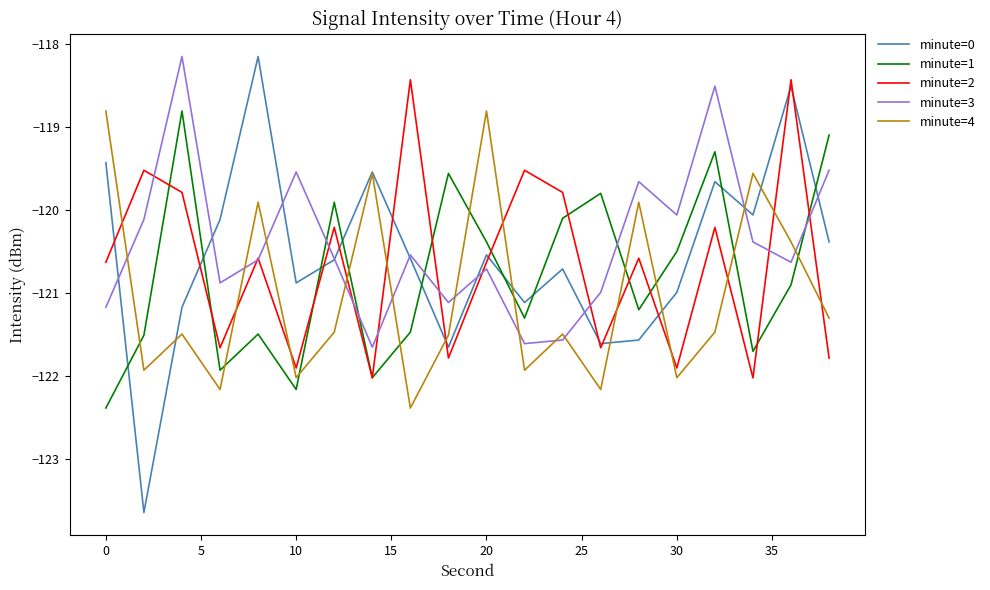

What is the sum of all minute=3 values?

-2408.0